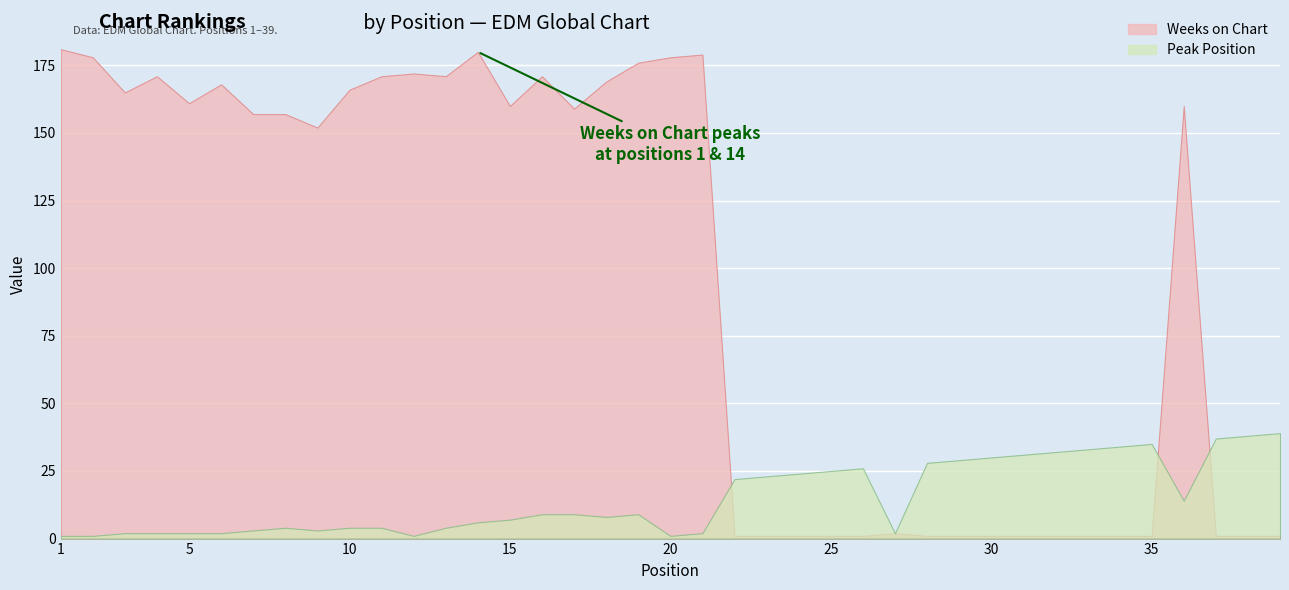

Reading right to left, list all the values displayed in this chart.

Peak Position: 39	38	37	14	35	34	33	32	31	30	29	28	2	26	25	24	23	22	2	1	9	8	9	9	7	6	4	1	4	4	3	4	3	2	2	2	2	1	1
Weeks on Chart: 1	1	1	160	1	1	1	1	1	1	1	1	2	1	1	1	1	1	179	178	176	169	159	171	160	180	171	172	171	166	152	157	157	168	161	171	165	178	181